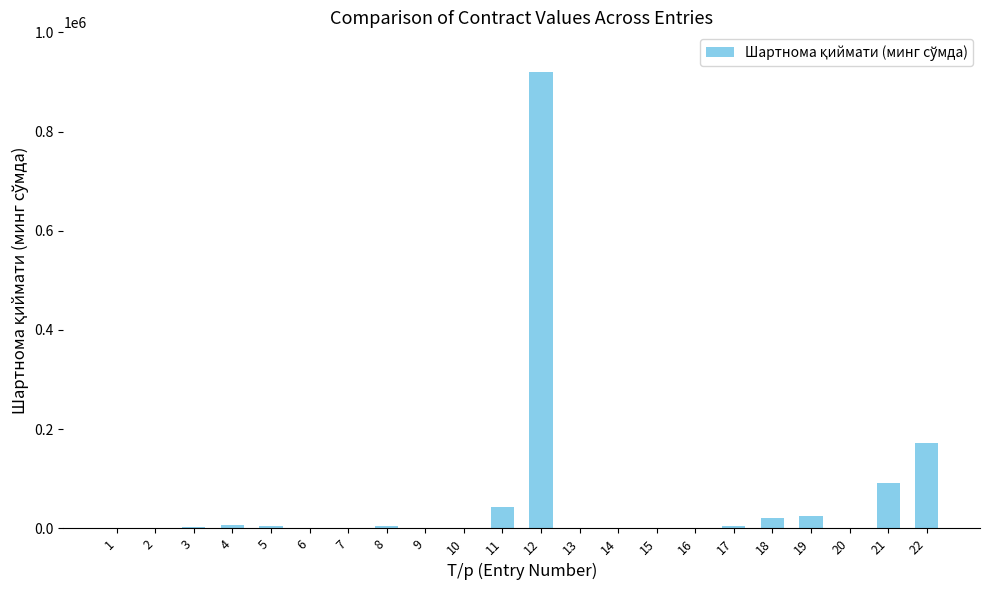

The value at 12 is 920000.0. True or false?

True